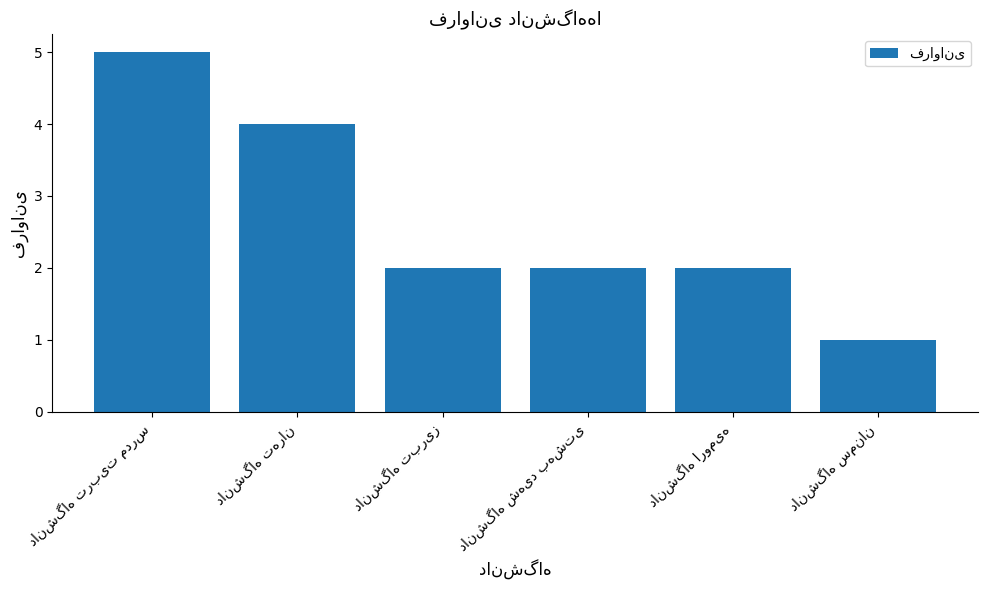

Does the chart contain stacked bars?

No